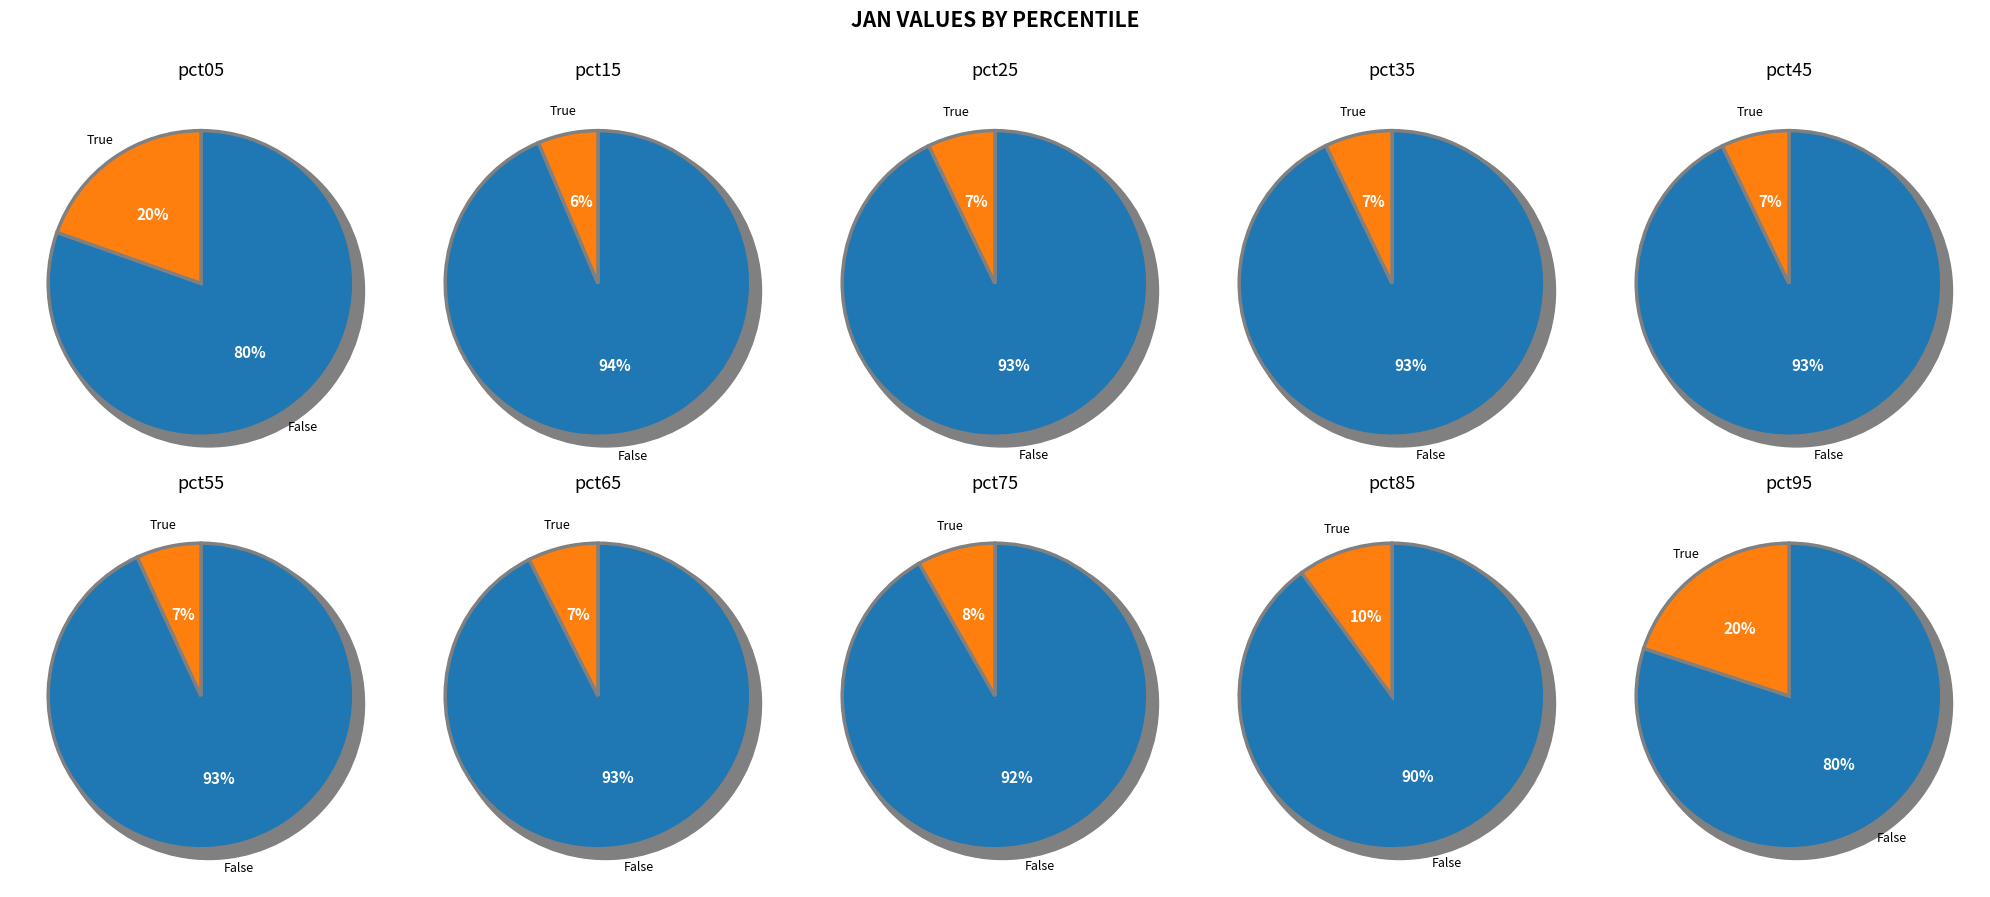

Is pct35 the majority of the pie?

No